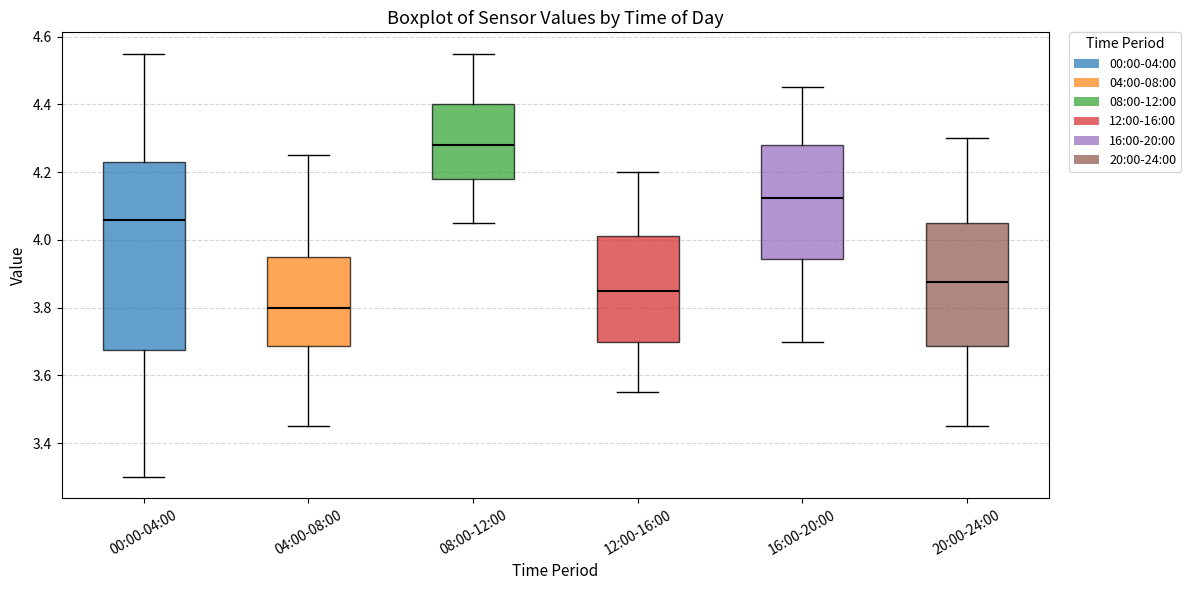

Reading left to right, read every box against the y-axis: the position of its median line, the range the box covers, and the ends of its whiskers. The values are not printed on the chart, so give them approximately, as read against the axis.

00:00-04:00: median 4.06, box 3.68 to 4.24, whiskers 3.30 to 4.56
04:00-08:00: median 3.80, box 3.68 to 3.96, whiskers 3.46 to 4.26
08:00-12:00: median 4.28, box 4.18 to 4.40, whiskers 4.06 to 4.56
12:00-16:00: median 3.86, box 3.70 to 4.02, whiskers 3.56 to 4.20
16:00-20:00: median 4.12, box 3.94 to 4.28, whiskers 3.70 to 4.46
20:00-24:00: median 3.88, box 3.68 to 4.06, whiskers 3.46 to 4.30